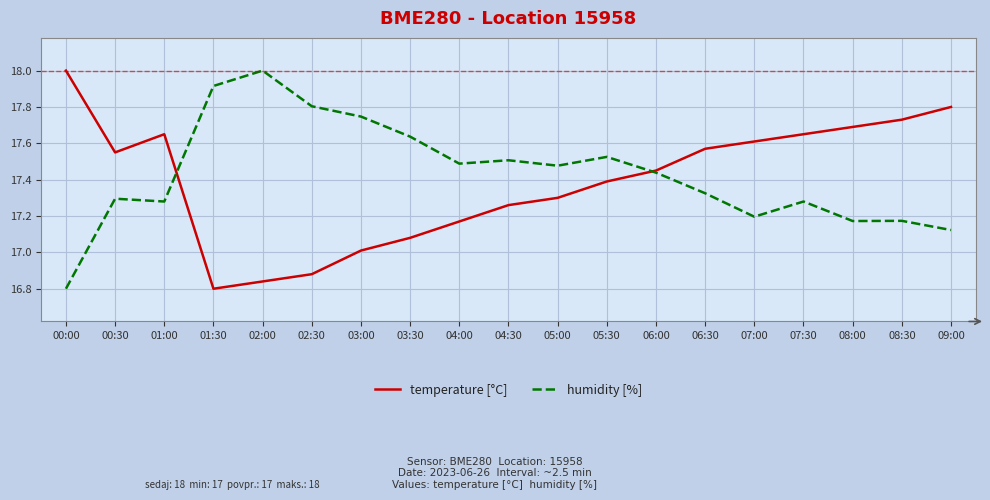

What is the total value across all series at 07:00?

34.8